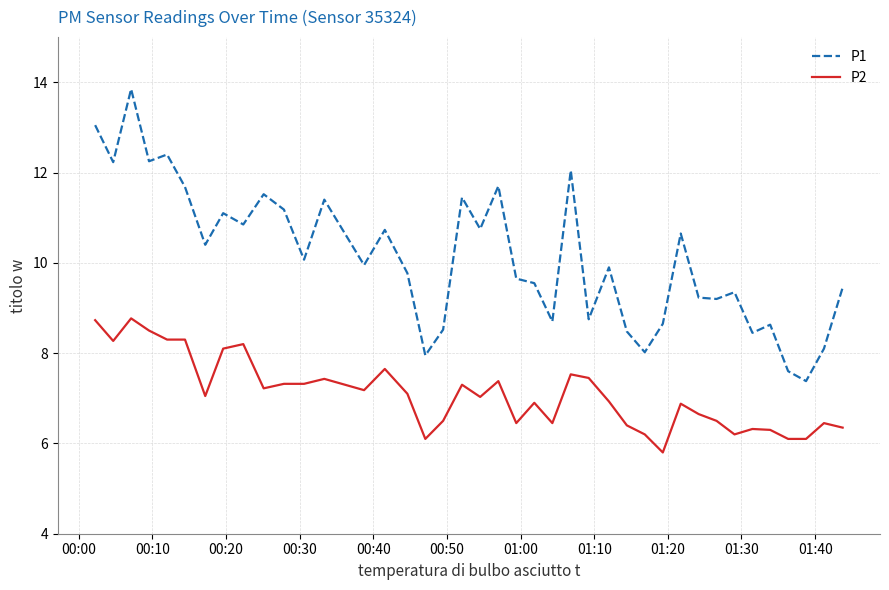

True or false: P1 and P2 intersect in this chart.

False